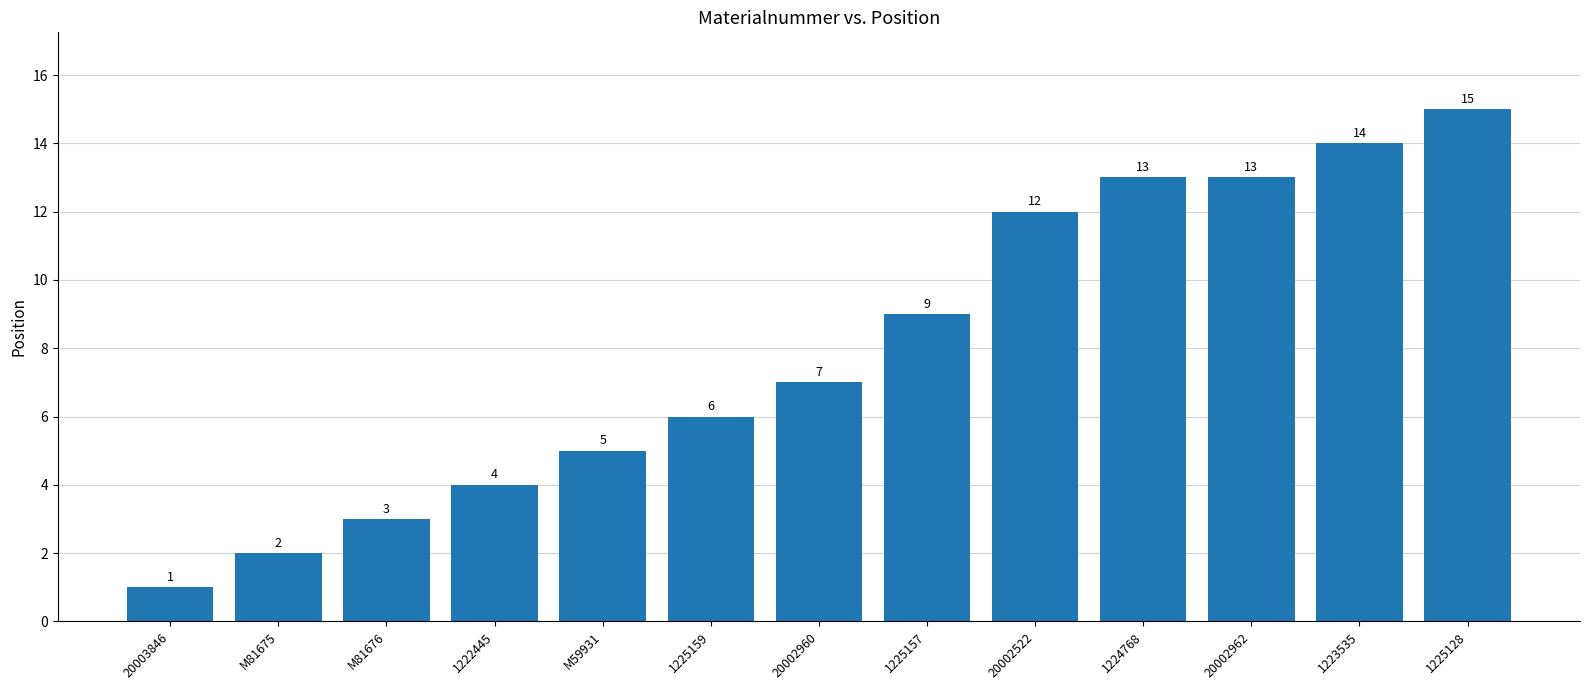

What is the label of the 1st bar from the right?

1225128